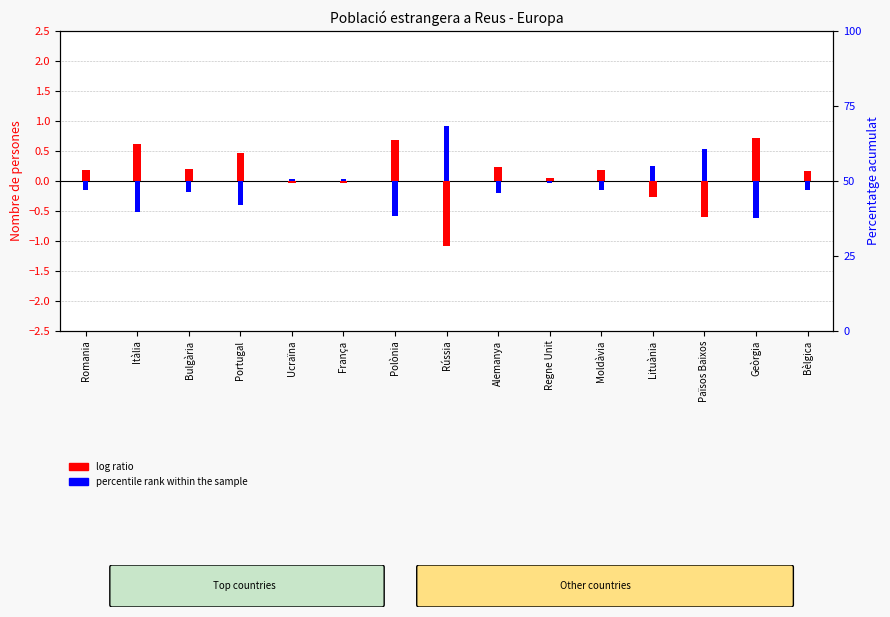

What are all the series names shown in the legend?

log ratio, percentile rank within the sample